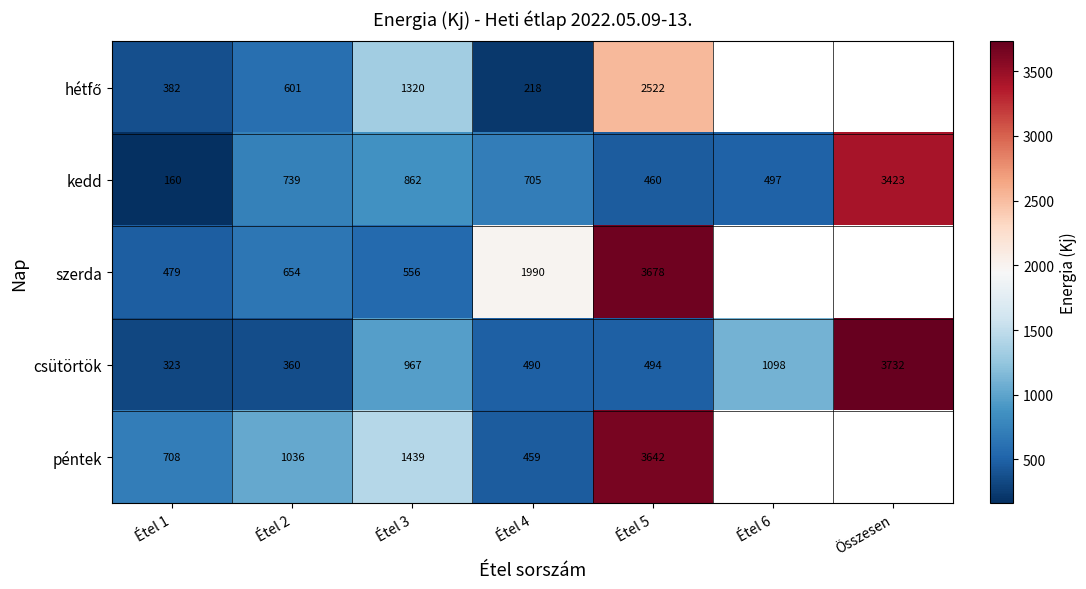

What is the minimum value shown in the chart?

159.6